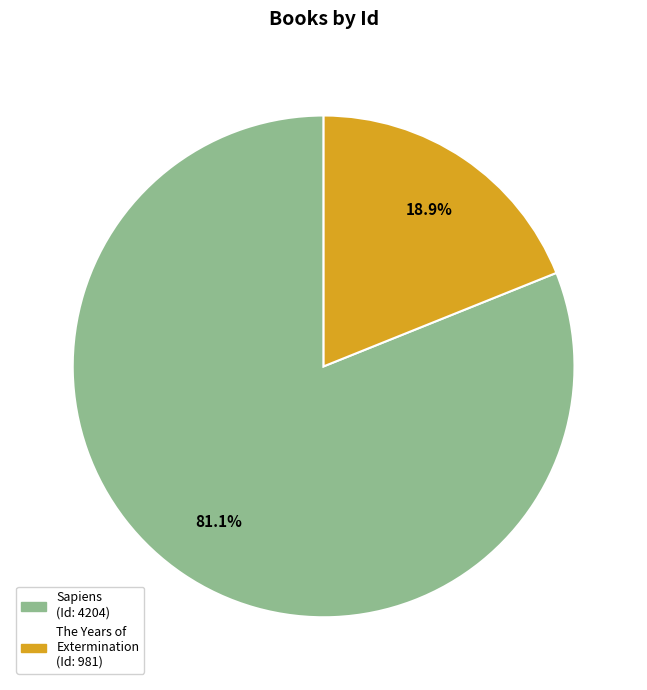

Is there any slice that represents more than half of the pie?

Yes